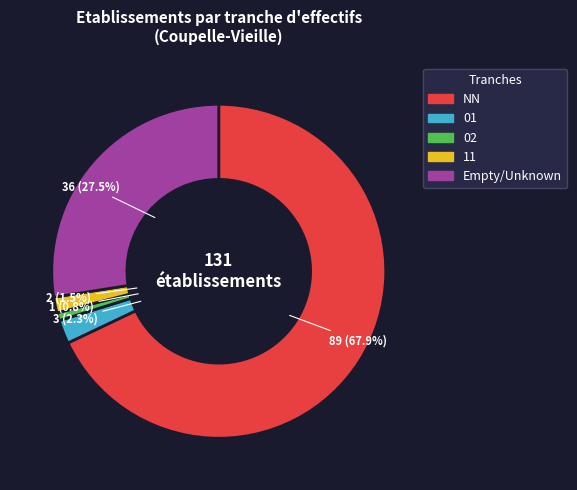

Is it true that 02 is 1% of the pie?

True